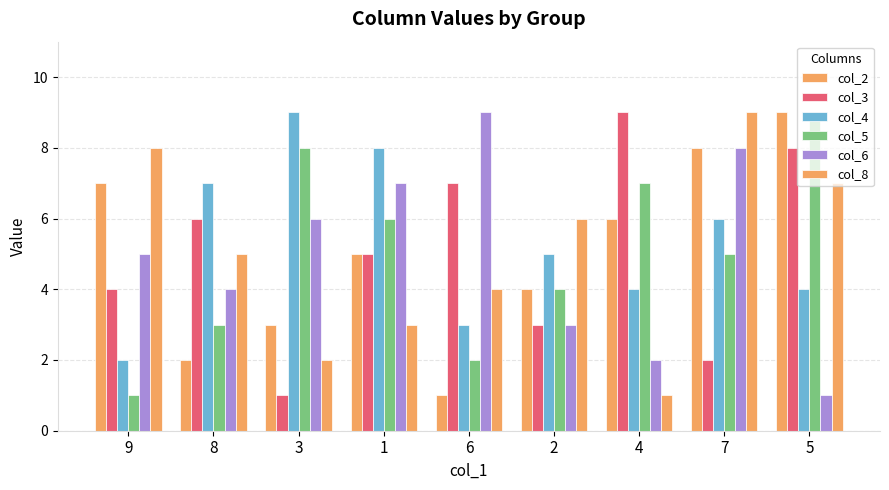

At which category is the sum across all series the highest?

7